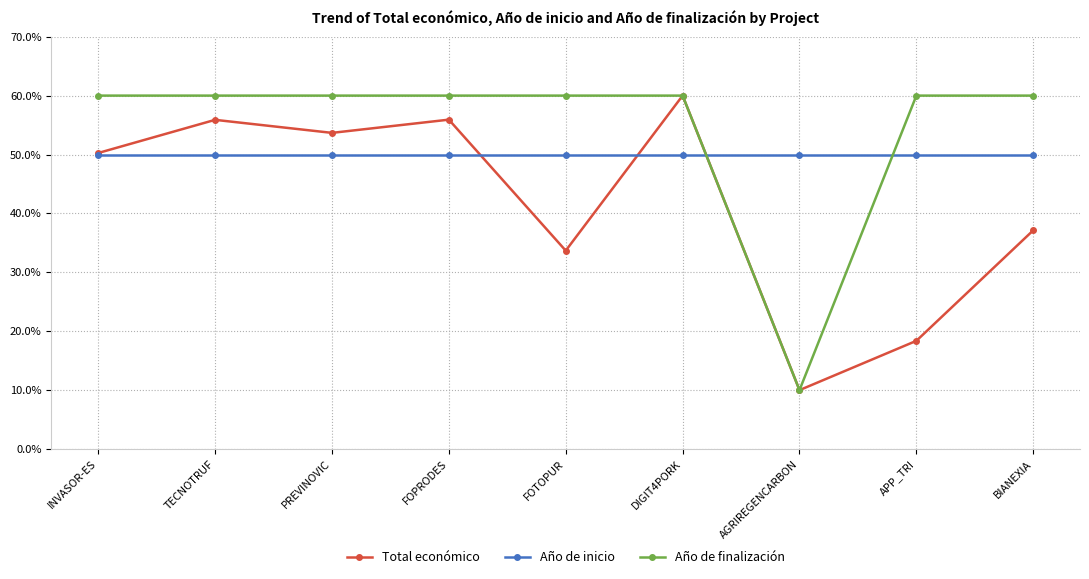

Reading right to left, extract all data points from this chart.

Total económico: BIANEXIA=37.1	APP_TRI=18.4	AGRIREGENCARBON=10.0	DIGIT4PORK=60.0	FOTOPUR=33.7	FOPRODES=55.9	PREVINOVIC=53.7	TECNOTRUF=55.9	INVASOR-ES=50.3
Año de inicio: BIANEXIA=50.0	APP_TRI=50.0	AGRIREGENCARBON=50.0	DIGIT4PORK=50.0	FOTOPUR=50.0	FOPRODES=50.0	PREVINOVIC=50.0	TECNOTRUF=50.0	INVASOR-ES=50.0
Año de finalización: BIANEXIA=60.0	APP_TRI=60.0	AGRIREGENCARBON=10.0	DIGIT4PORK=60.0	FOTOPUR=60.0	FOPRODES=60.0	PREVINOVIC=60.0	TECNOTRUF=60.0	INVASOR-ES=60.0